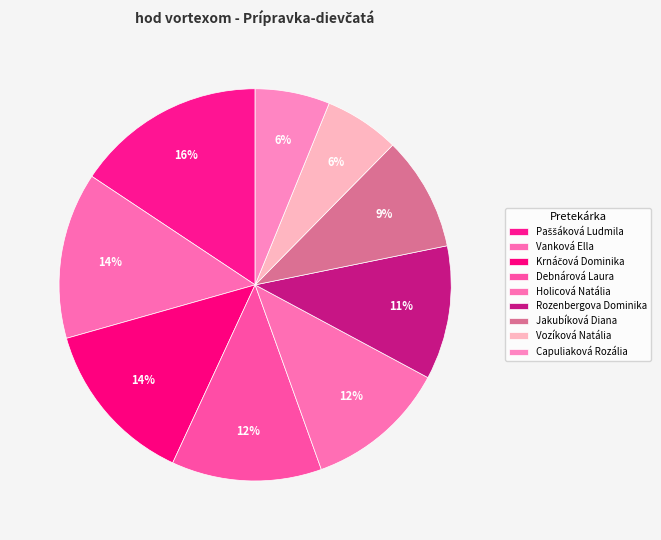

Combined, do Holicová Natália and Paššáková Ludmila account for over 50%?

No